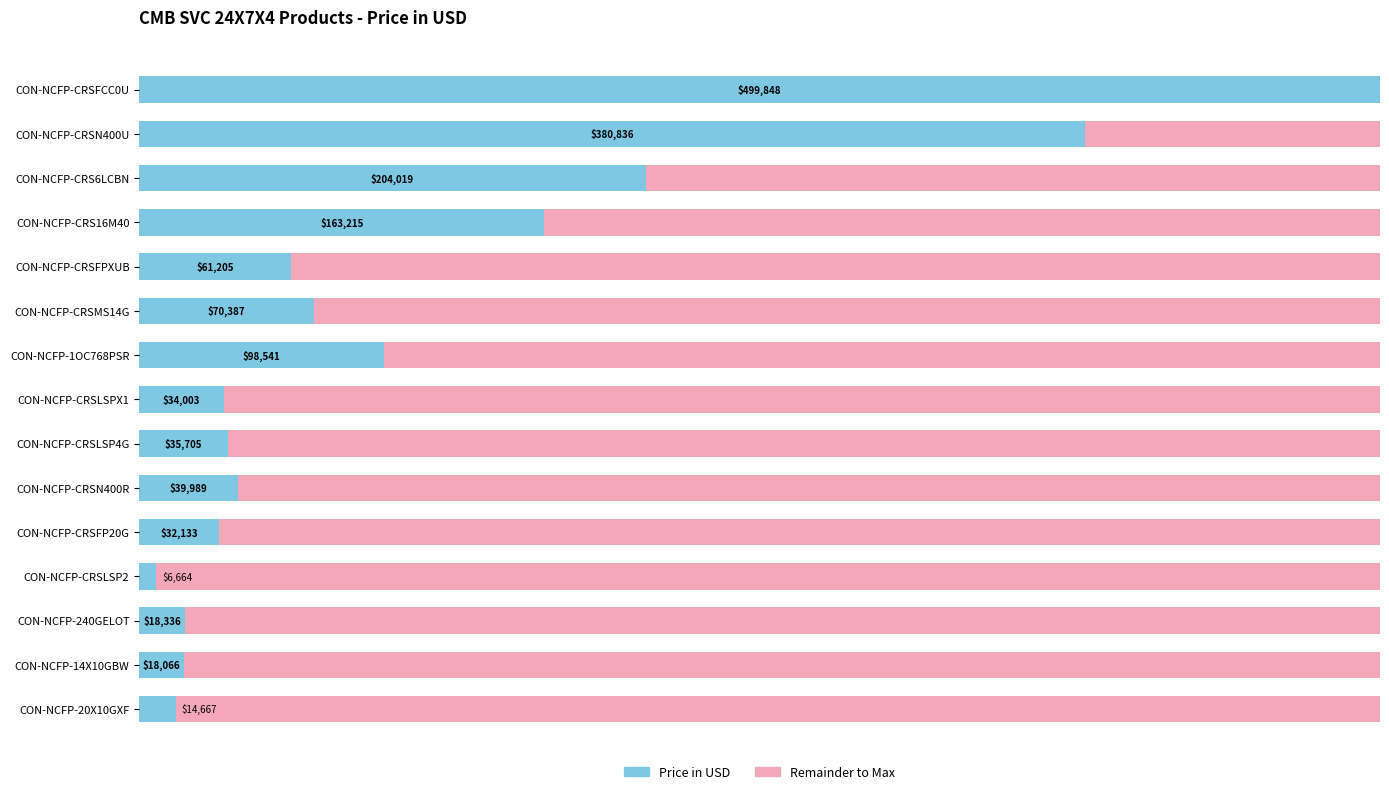

What position from the right is CON-NCFP-CRSLSPX1?

8